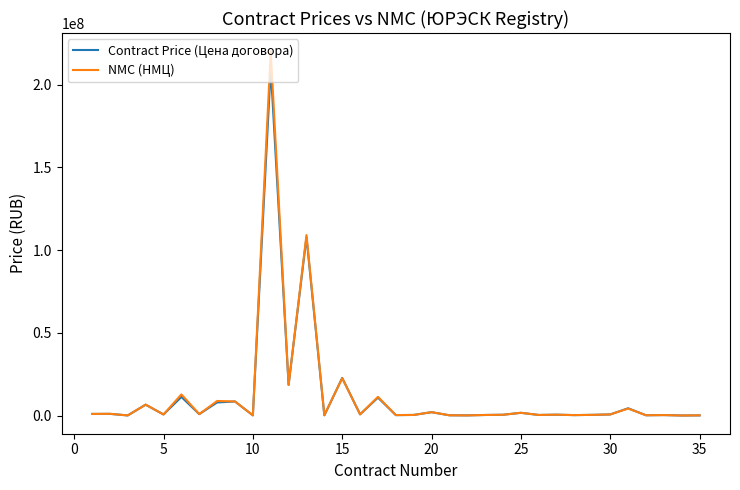

What is the highest value of the NMC (НМЦ) series?

220120000.0